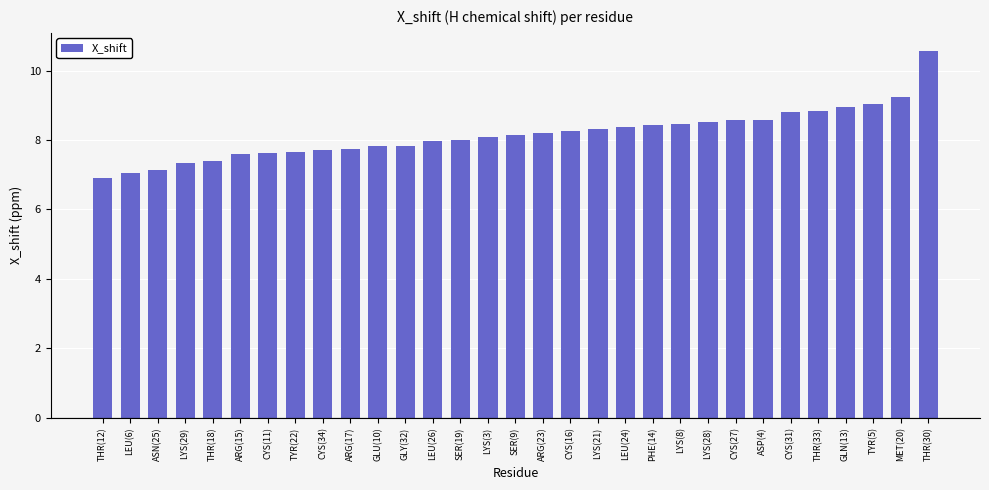

How many distinct data groups are displayed?

1